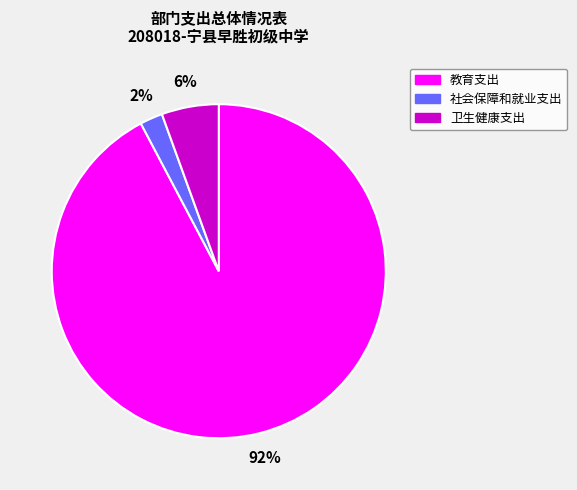

What percentage is the 教育支出 slice, to the nearest percent?

92%